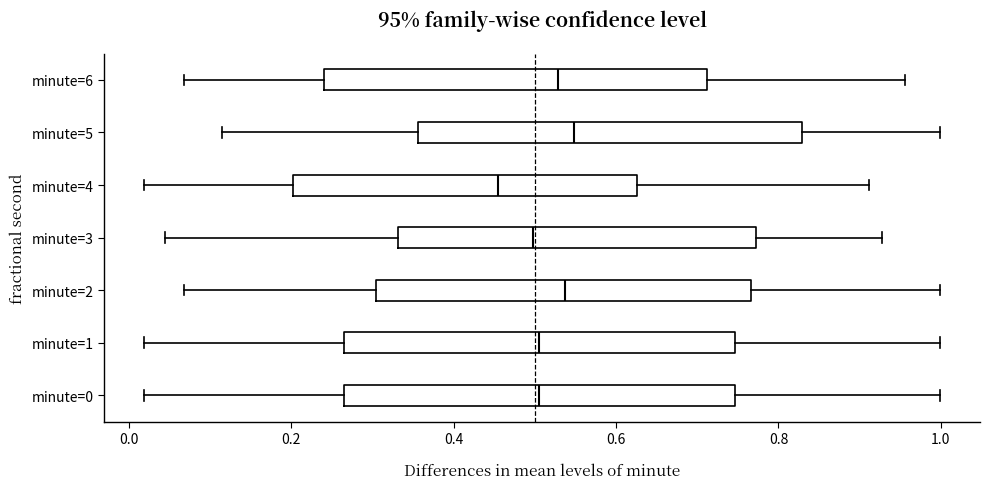

Reading bottom to top, read every box against the x-axis: the position of its median line, the range the box covers, and the ends of its whiskers. The values are not printed on the chart, so give them approximately, as read against the axis.

minute=0: median 0.50, box 0.26 to 0.74, whiskers 0.02 to 1.00
minute=1: median 0.50, box 0.26 to 0.74, whiskers 0.02 to 1.00
minute=2: median 0.54, box 0.30 to 0.76, whiskers 0.06 to 1.00
minute=3: median 0.50, box 0.34 to 0.78, whiskers 0.04 to 0.92
minute=4: median 0.46, box 0.20 to 0.62, whiskers 0.02 to 0.92
minute=5: median 0.54, box 0.36 to 0.82, whiskers 0.12 to 1.00
minute=6: median 0.52, box 0.24 to 0.72, whiskers 0.06 to 0.96